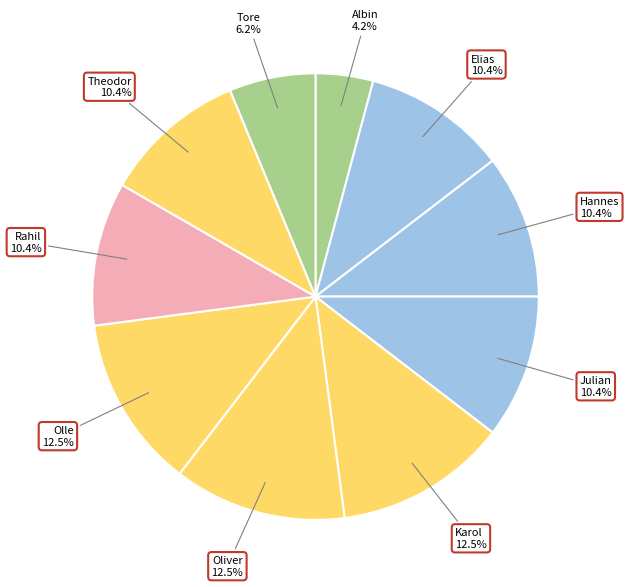

Does Rahil represent more than half of the total?

No